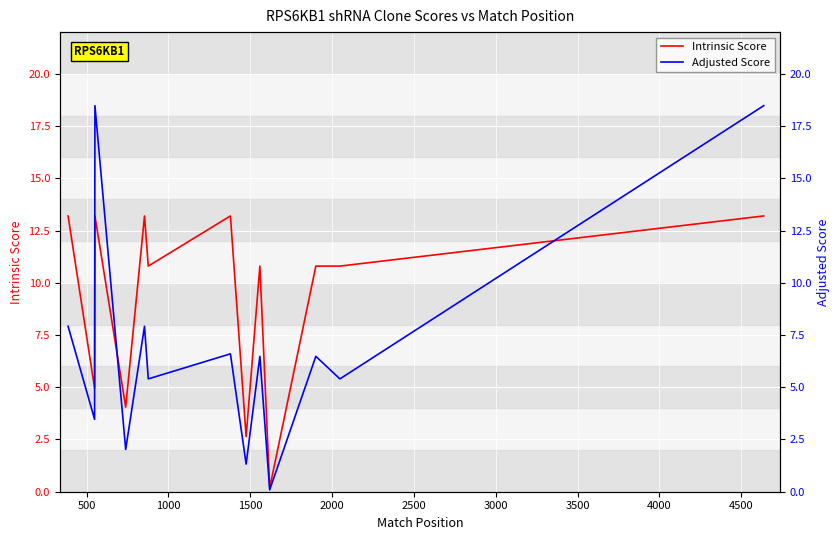

What is the smallest value displayed?

0.1